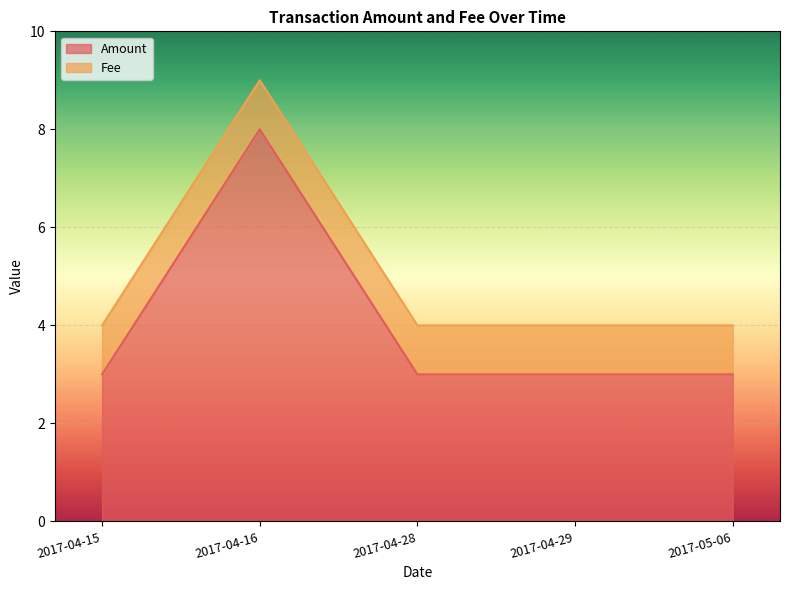

At which category does the data reach its first local peak?

2017-04-16